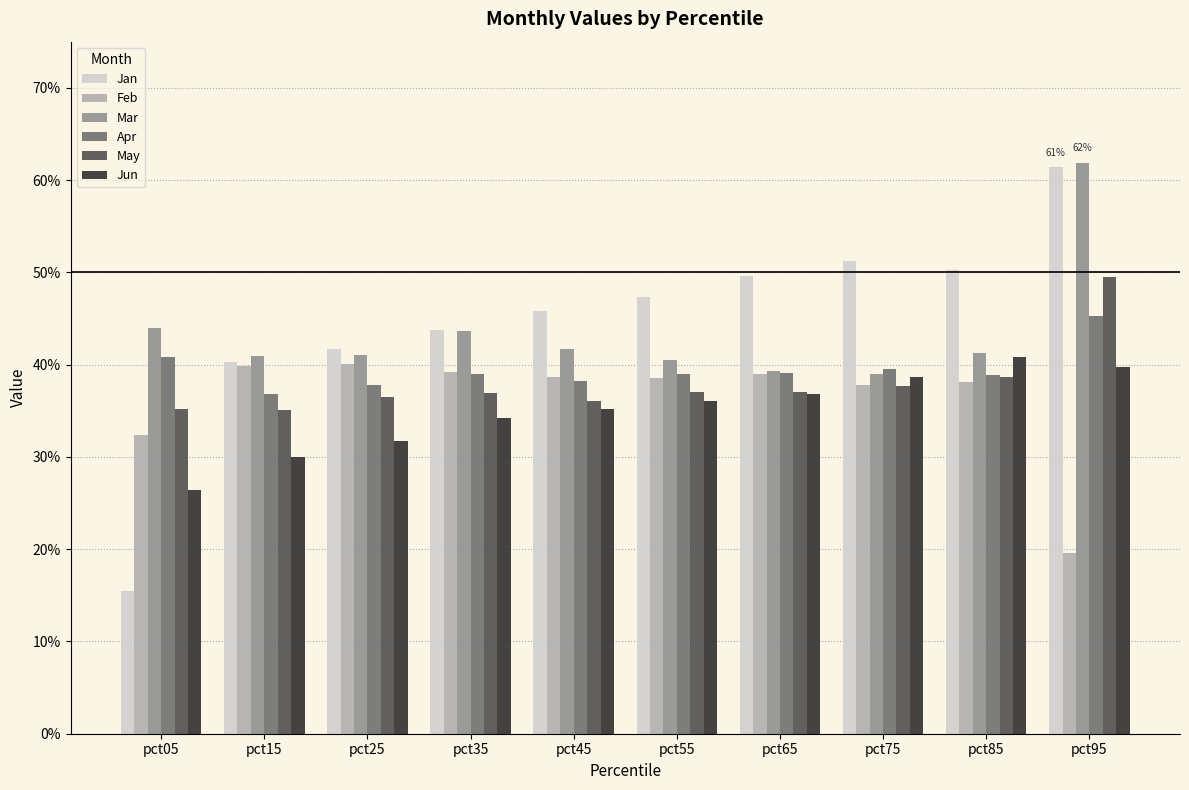

What is the approximate value of Apr at pct95?

0.5